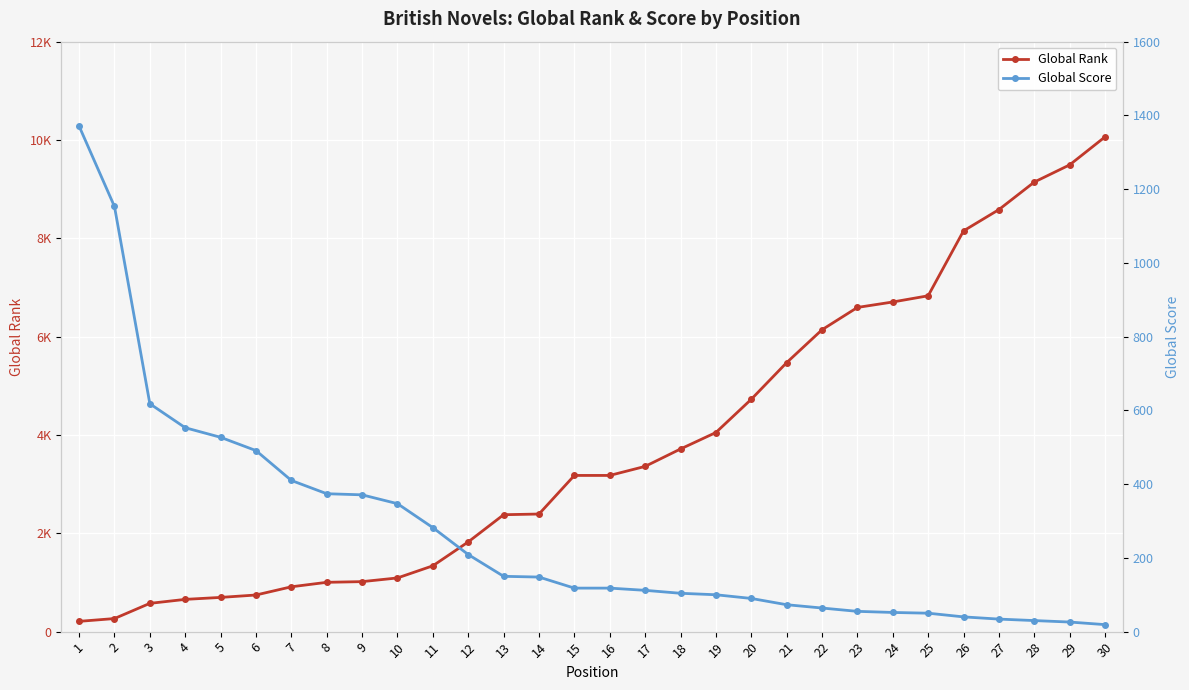

True or false: Global Rank has a value of 4726 at 20.

True